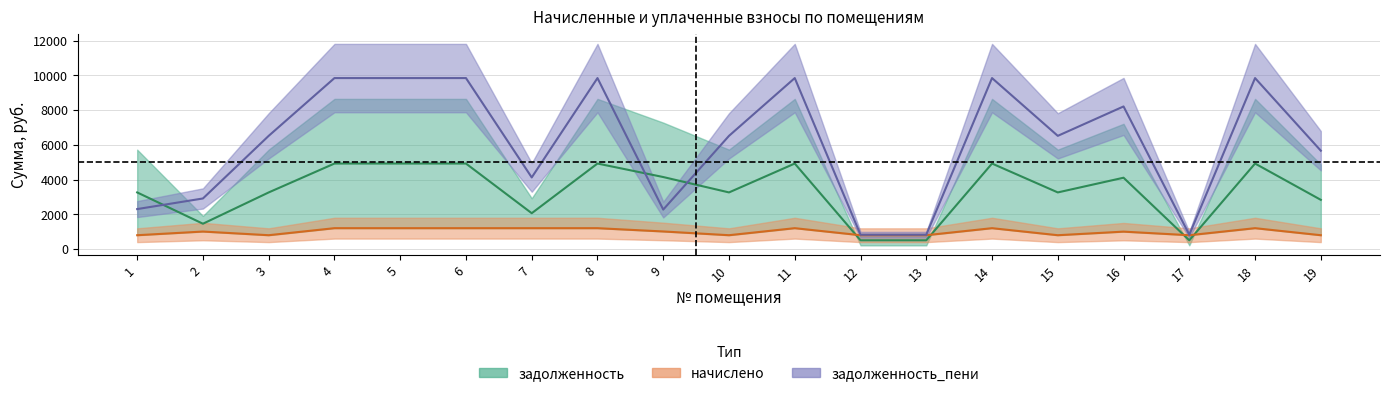

Where is задолженность nearest to the value 2713?

19